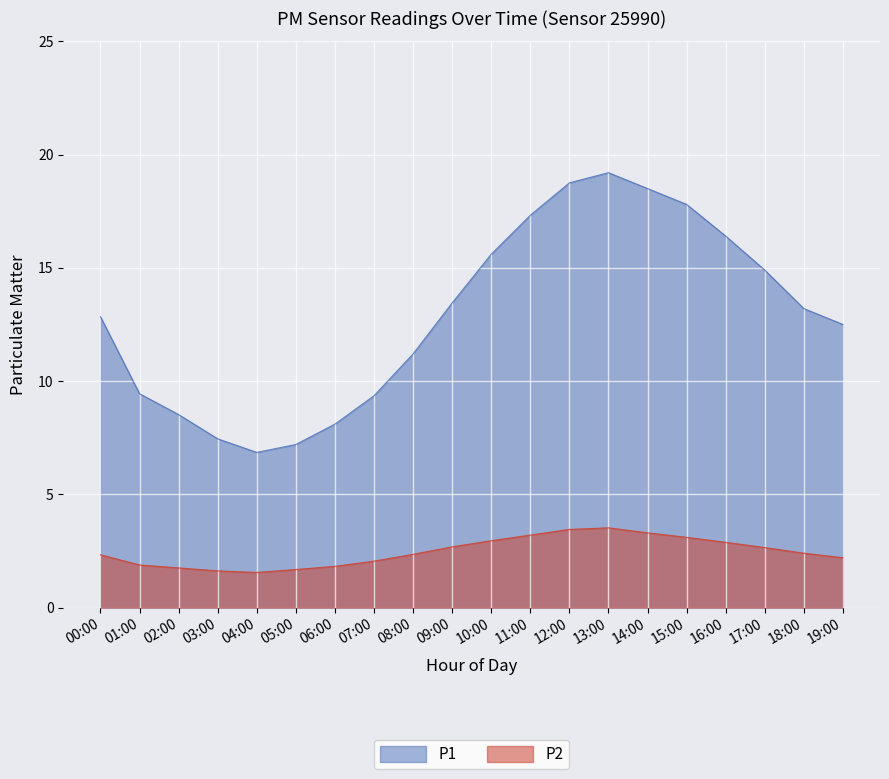

At which category does the chart reach its peak across all series?

13:00